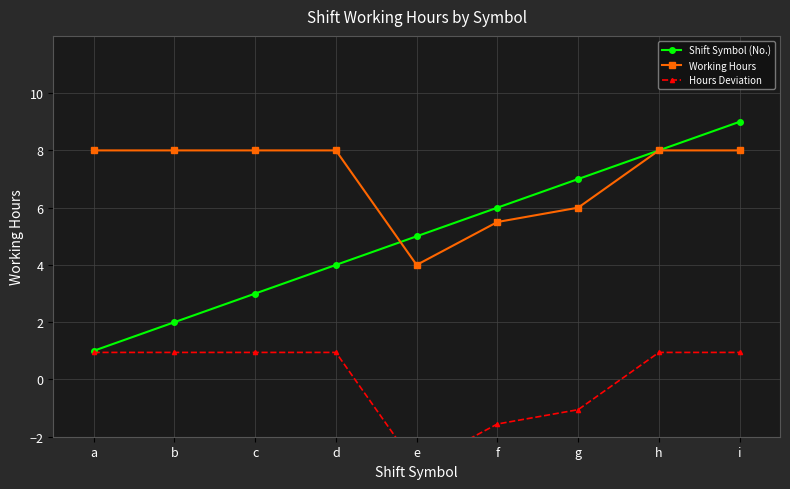

What is the smallest value displayed?

-3.1